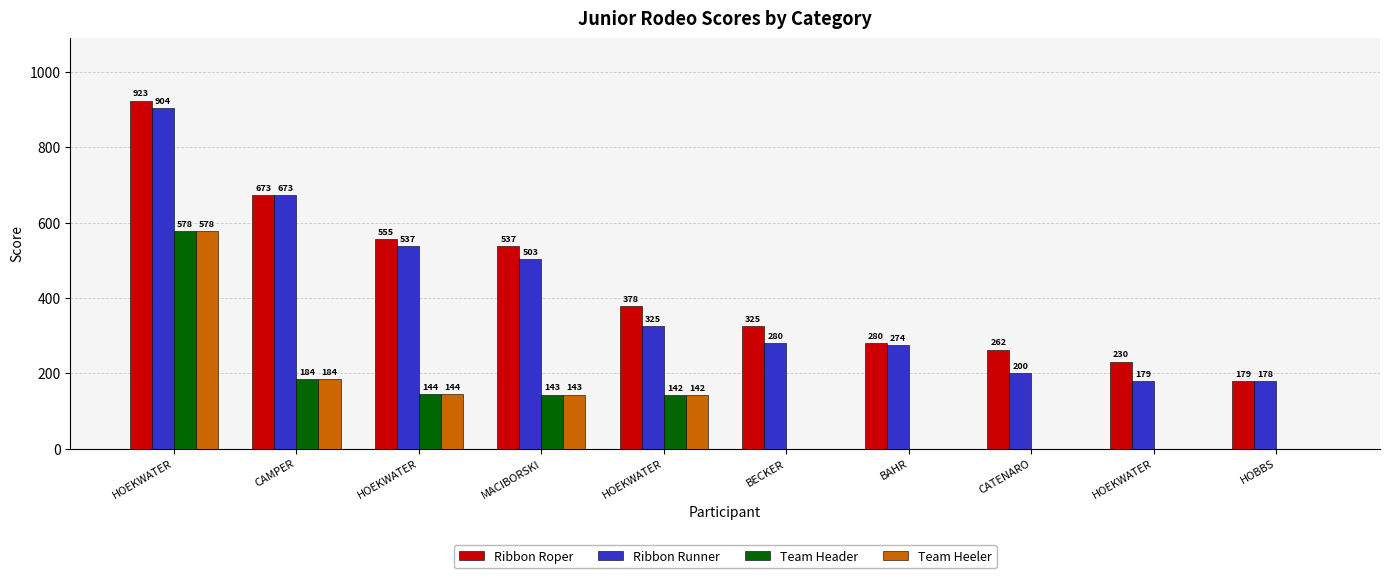

At which category is the sum across all series the highest?

HOEKWATER